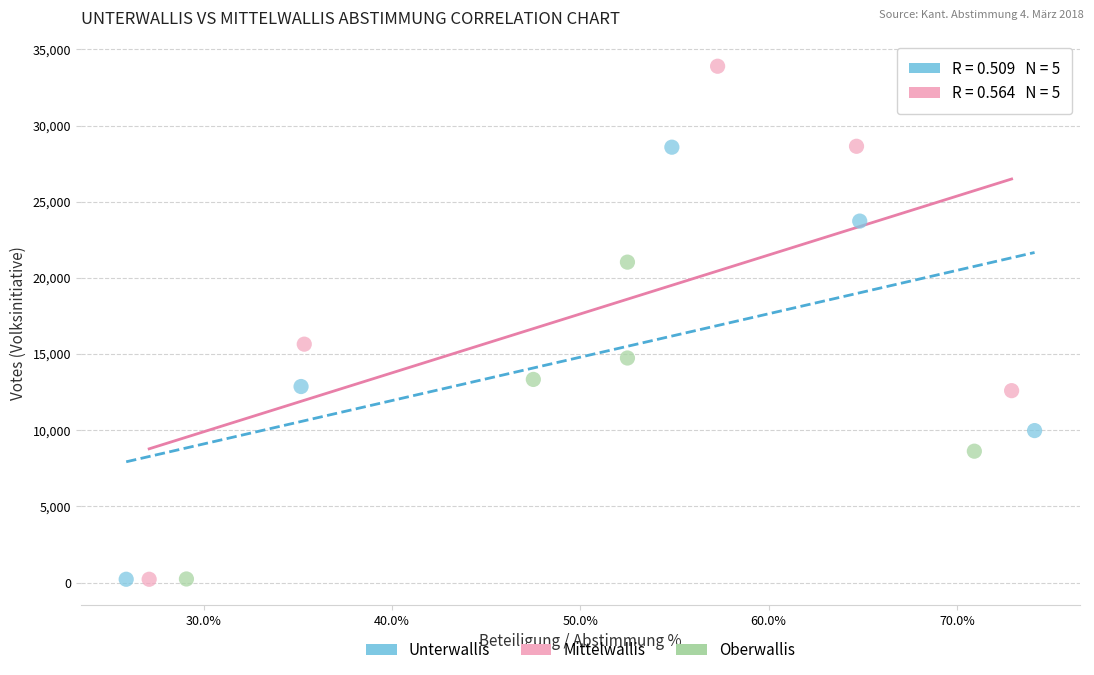

Which series reaches the maximum Y coordinate?

Mittelwallis